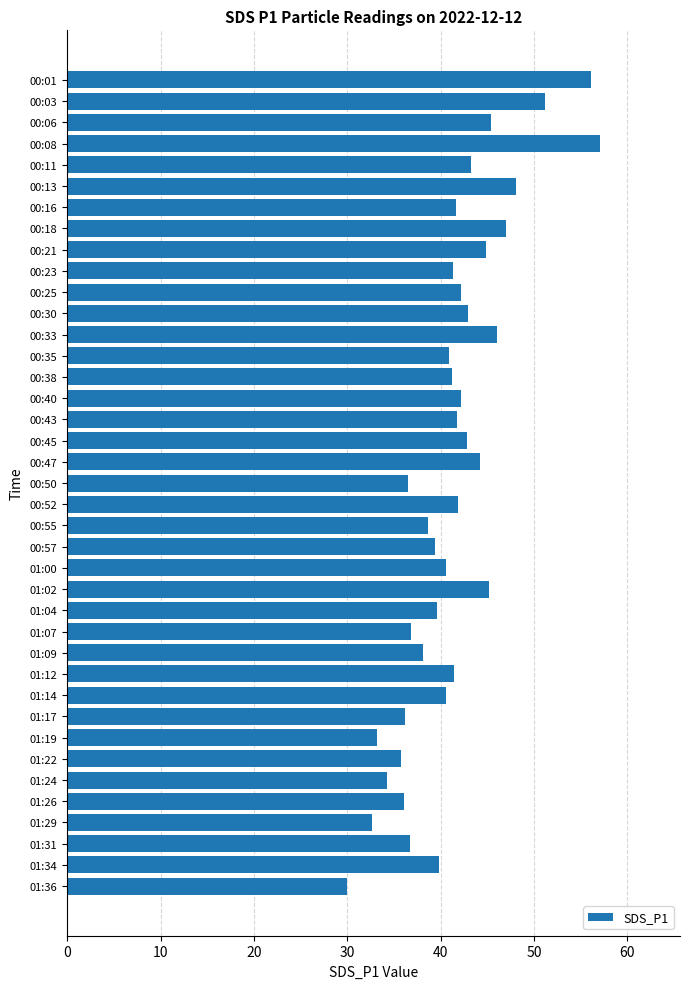

The chart shows a value of 47.0 at 00:18. True or false?

True